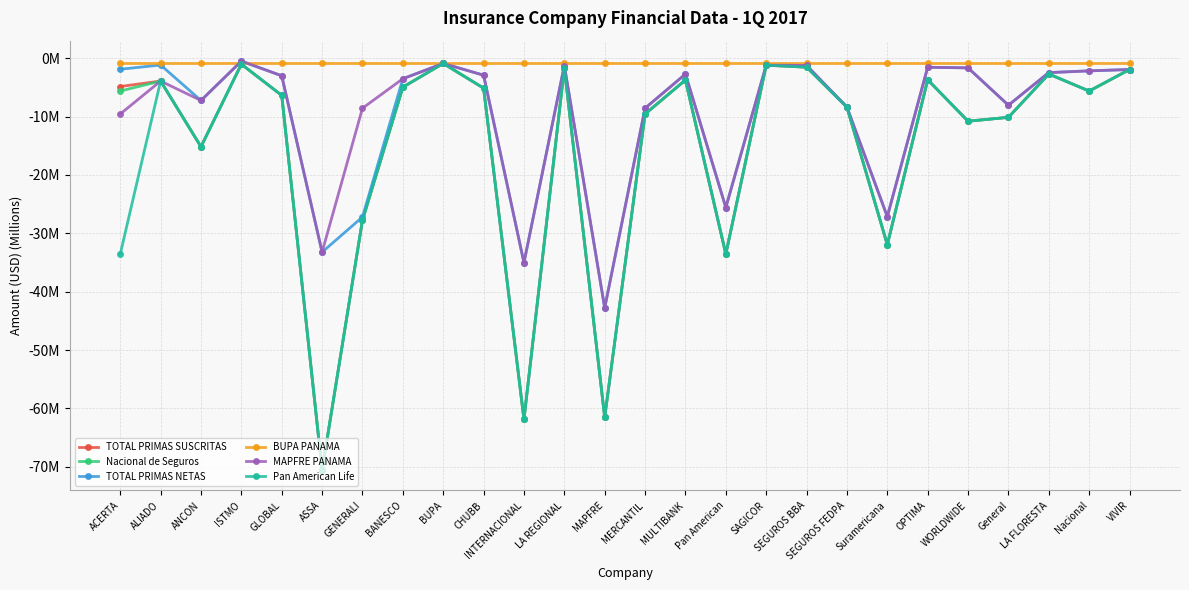

Does the chart have visible grid lines?

Yes